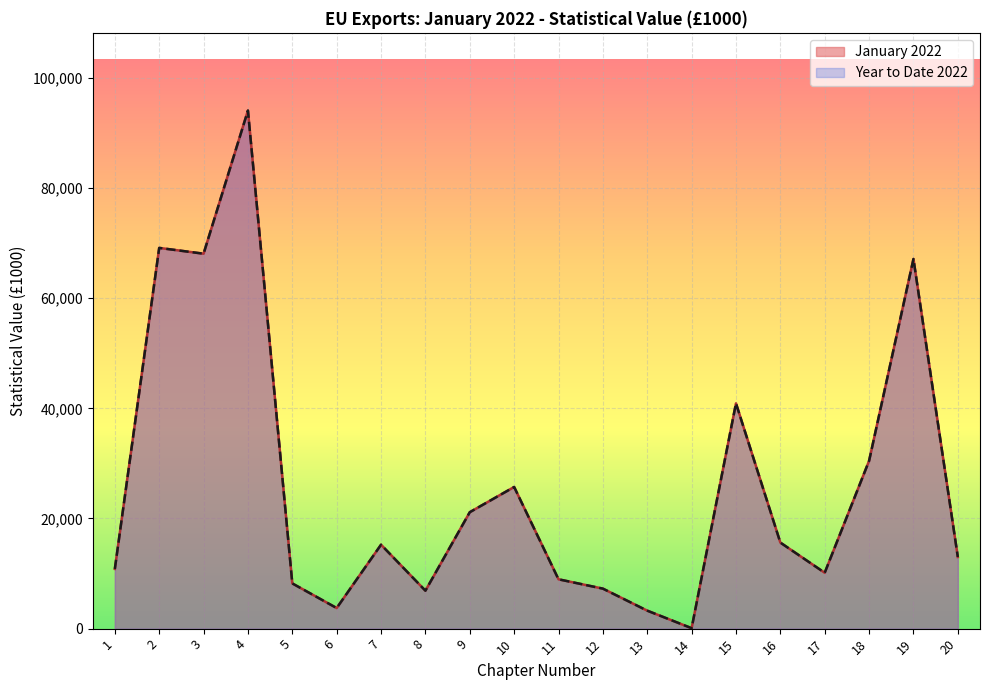

What is the difference between the January 2022 values at 4 and 6?

90345